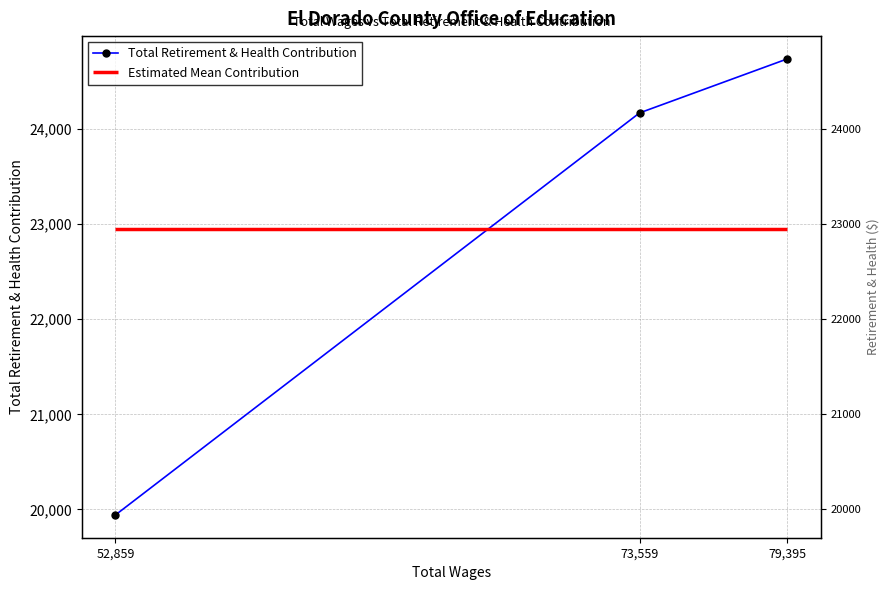

Rank the categories by value from lowest to highest.

52,859, 73,559, 79,395